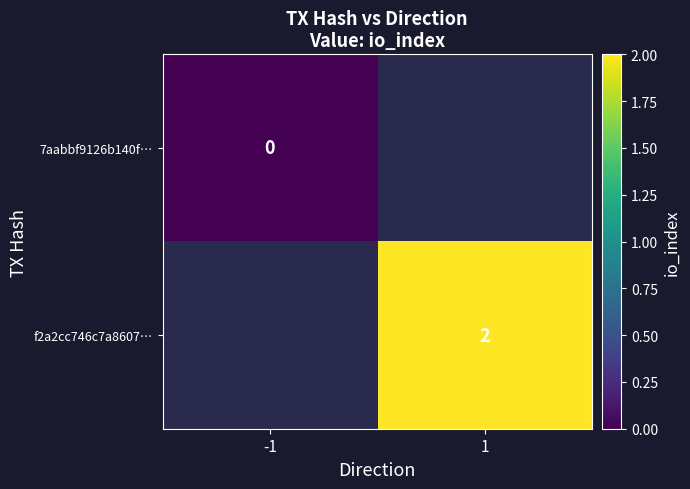

Is the value of f2a2cc746c7a8607… at 1 greater than the value of 7aabbf9126b140f… at -1?

Yes